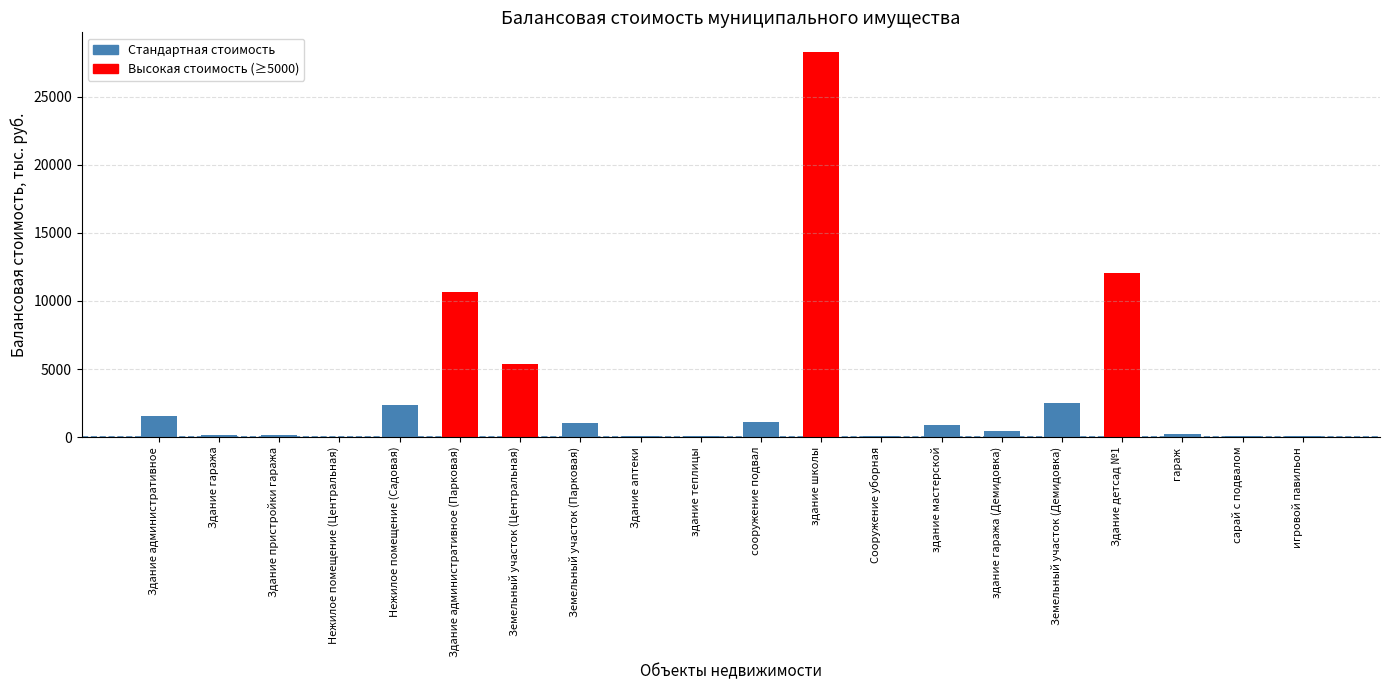

Reading left to right, list all the values displayed in this chart.

1551.0	167.0	125.0	17.0	2385.4	10632.0	5399.7	1058.7	105.0	69.3	1135.0	28322.0	46.9	895.9	447.4	2487.5	12046.7	229.2	117.1	95.1